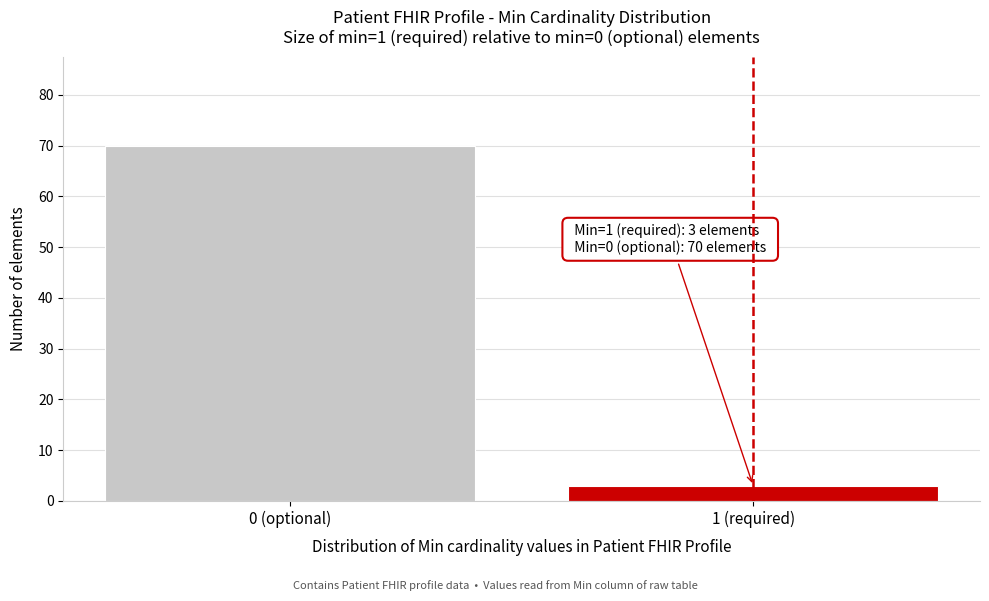

Reading left to right, extract all data points from this chart.

0 (optional)=70	1 (required)=3